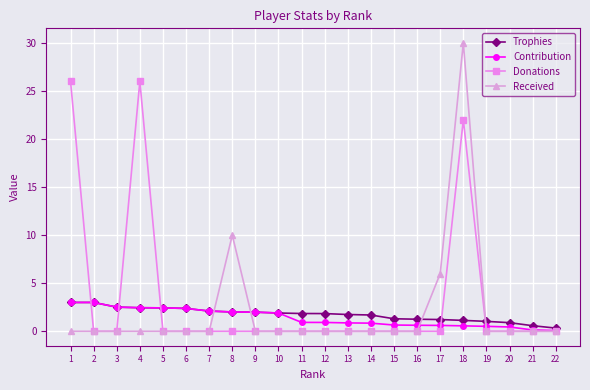

Where is Donations nearest to the value 13?

18